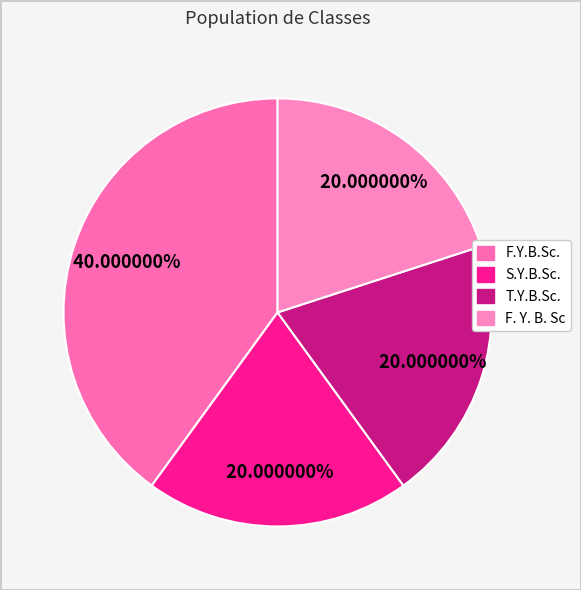

To the nearest percent, what is the average slice percentage?

25%